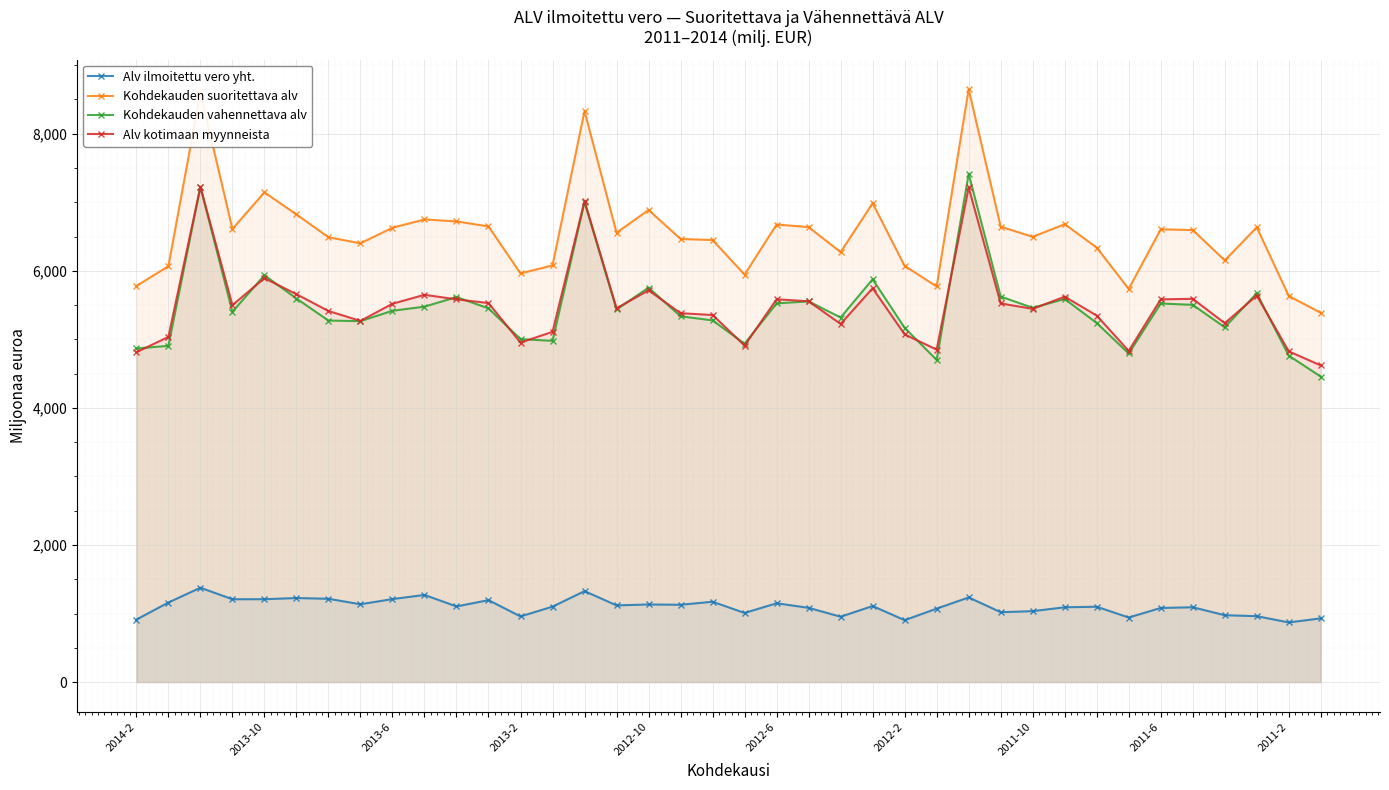

What is the difference between the second highest and minimum values in the Kohdekauden suoritettava alv series?

3214.2